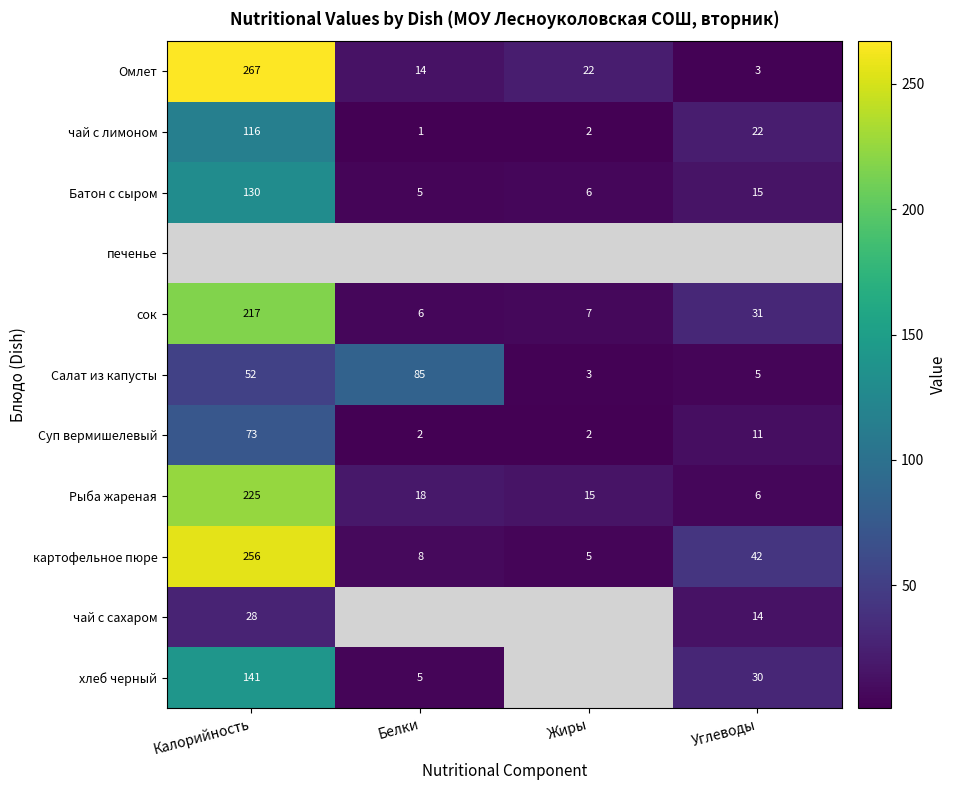

What is the difference between the maximum and second lowest values in the чай с лимоном series?

114